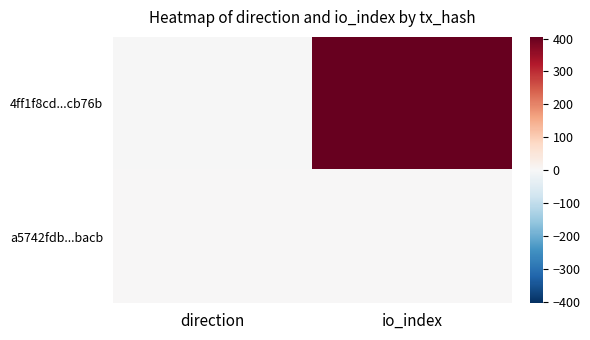

At which category is the sum across all series the highest?

io_index